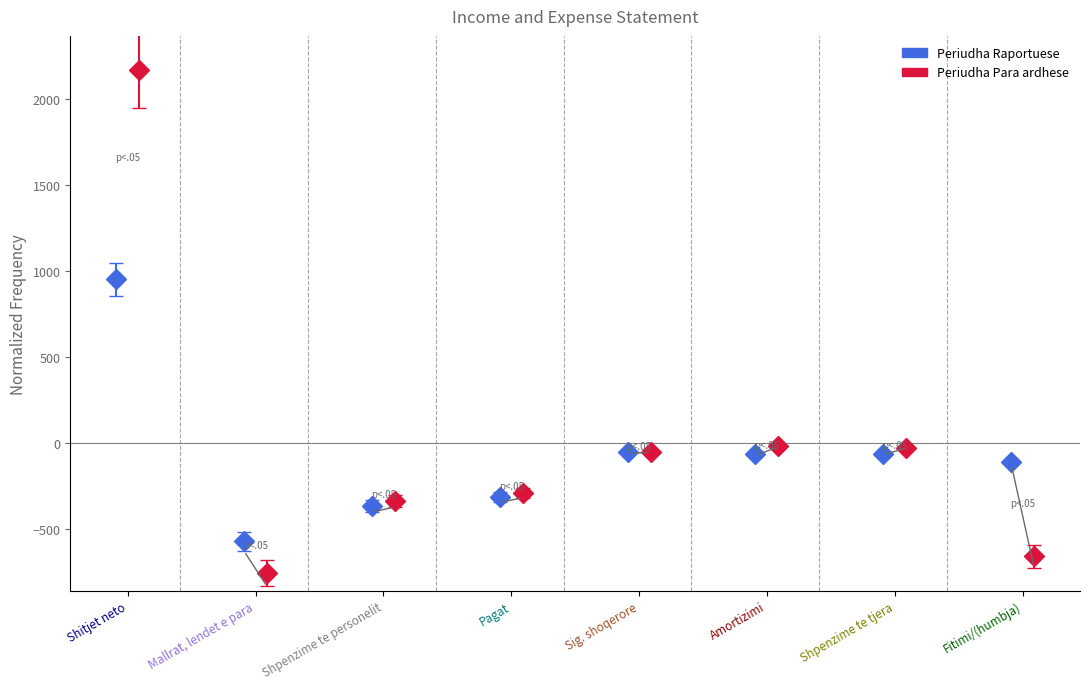

What is the minimum value for Periudha Para ardhese?

-756.0